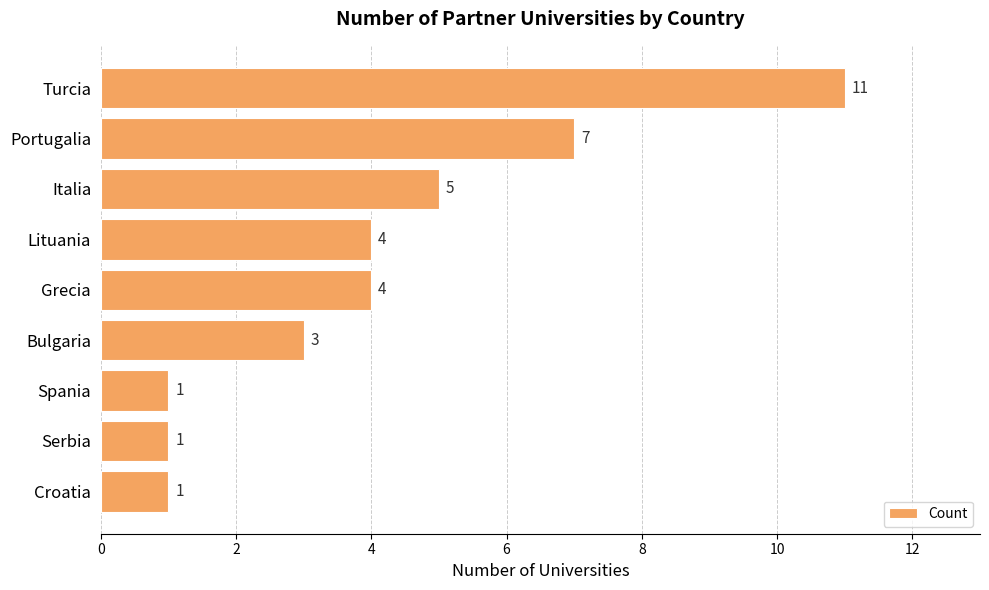

Which label corresponds to the largest value in the chart?

Turcia